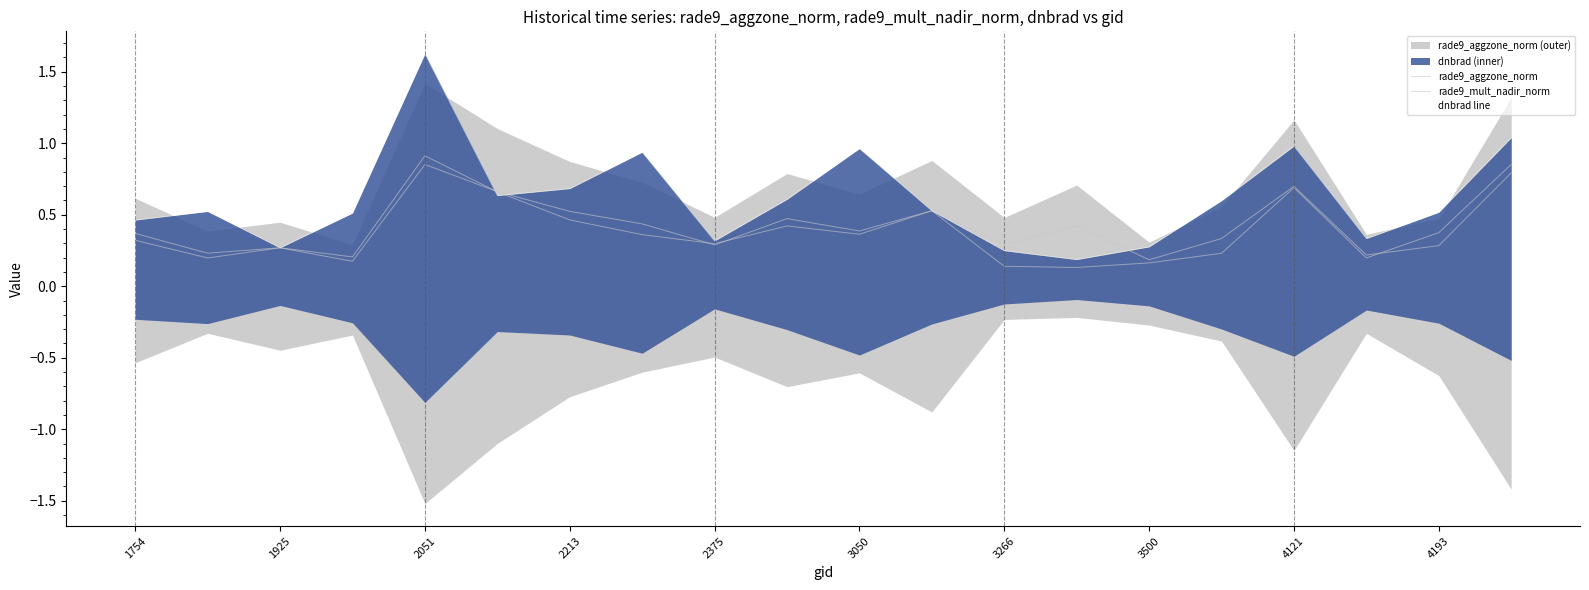

What is the difference between the maximum and second lowest values in the rade9_aggzone_norm series?

0.7